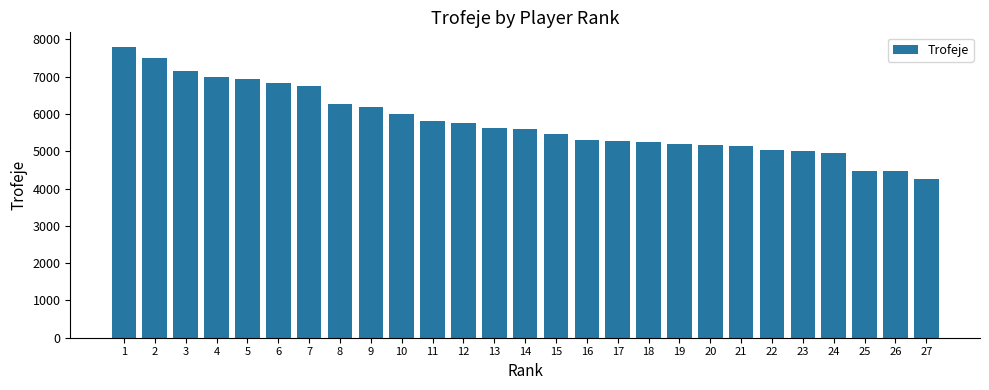

Does the chart contain stacked bars?

No